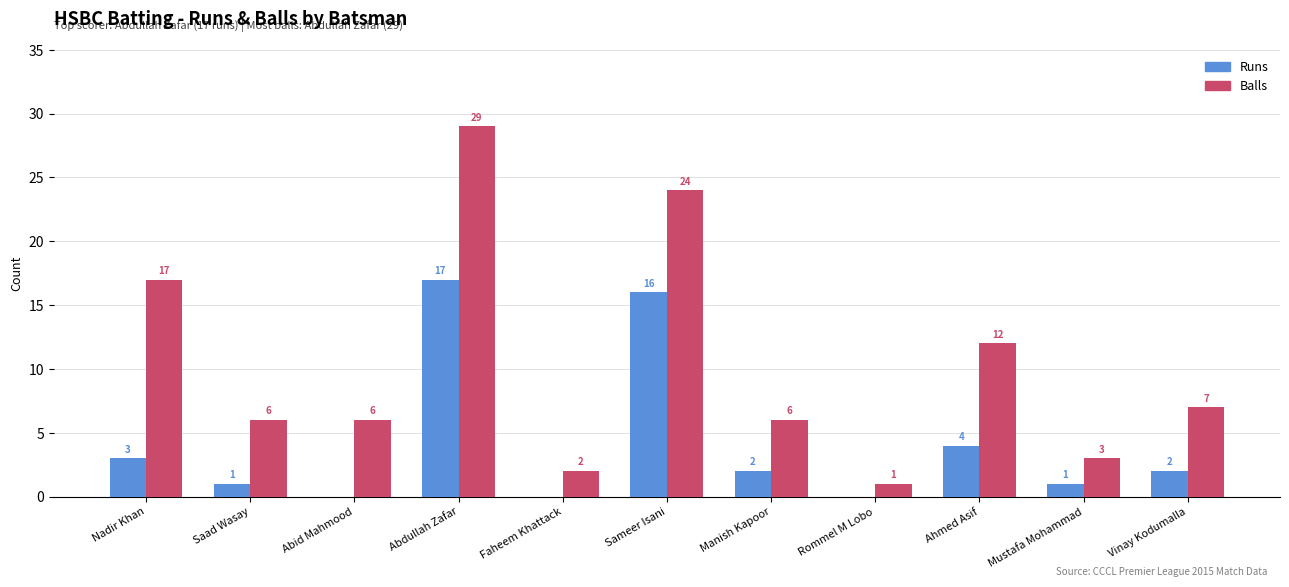

How many groups of bars are there?

11